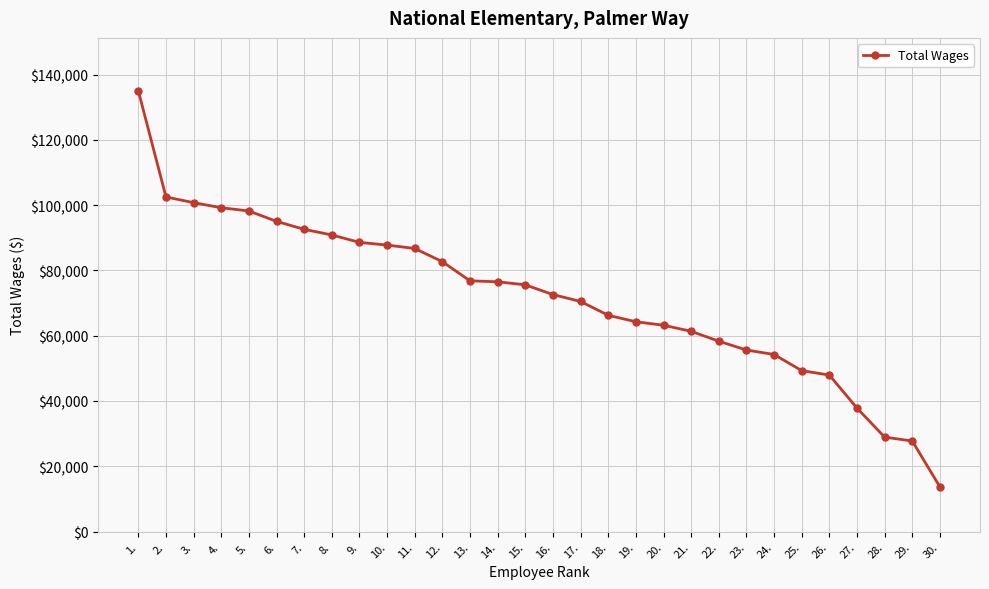

What is the difference between the second highest and minimum values?

88823